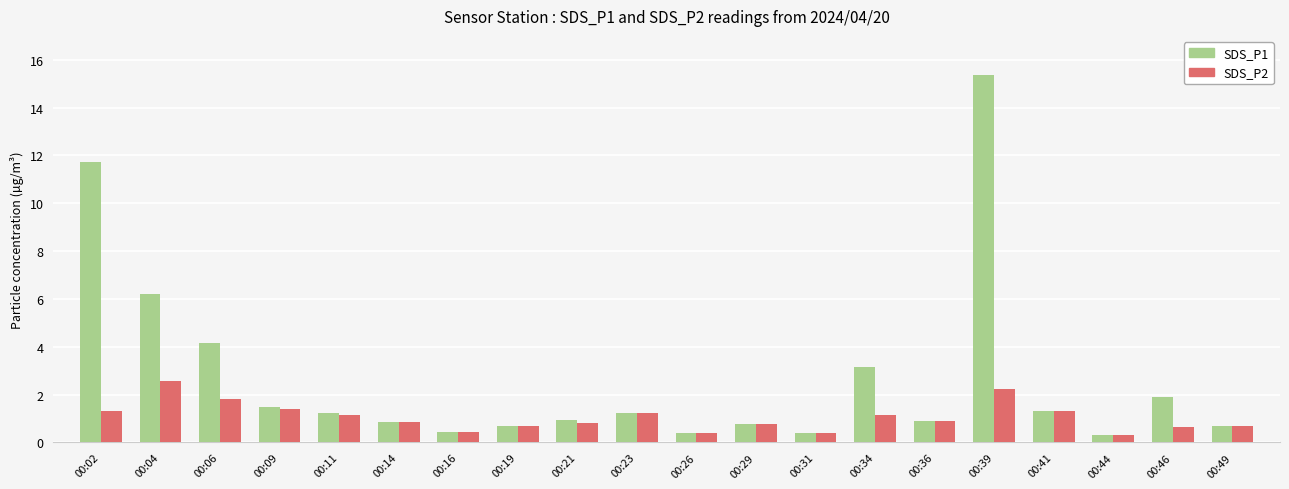

Which series changed the most between 00:11 and 00:49?

SDS_P1